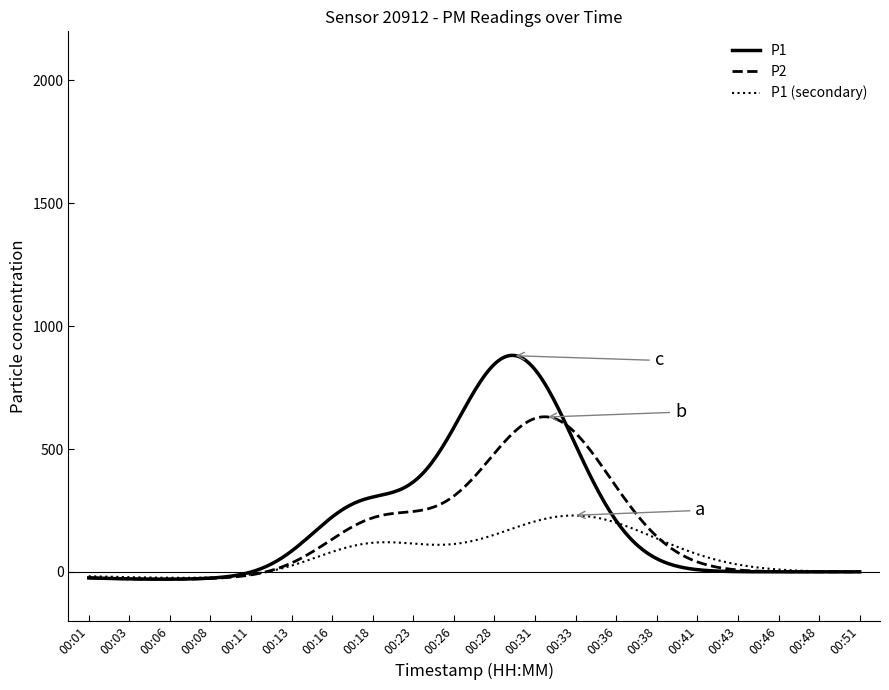

Rank the series by their maximum value, from lowest to highest.

P1 (secondary), P2, P1